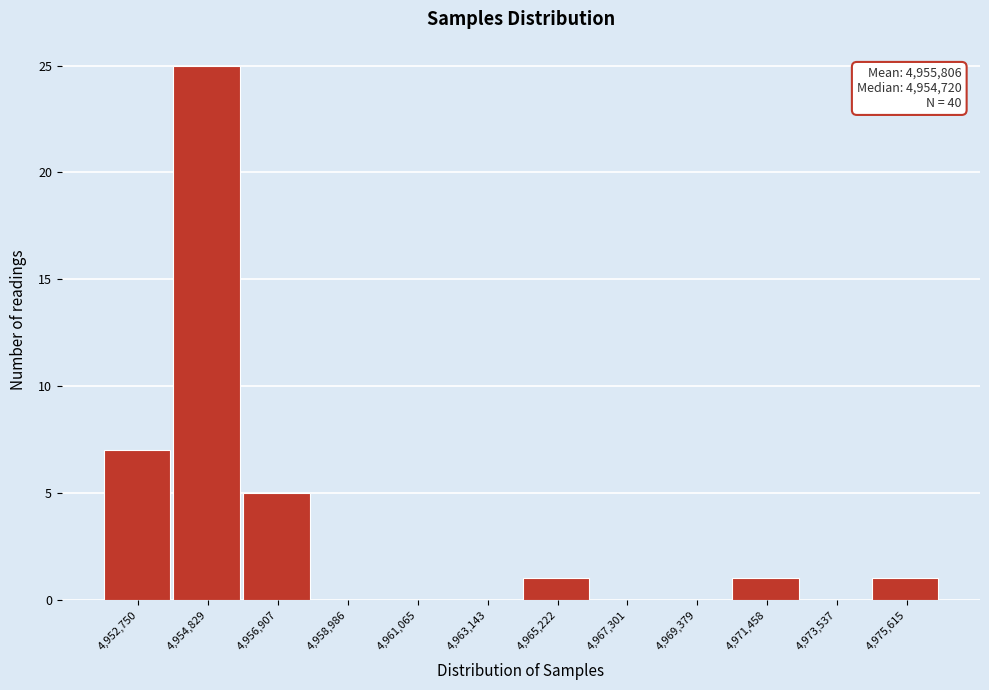

Over which range of the x-axis is the bar tallest?

4954000 to 4956000